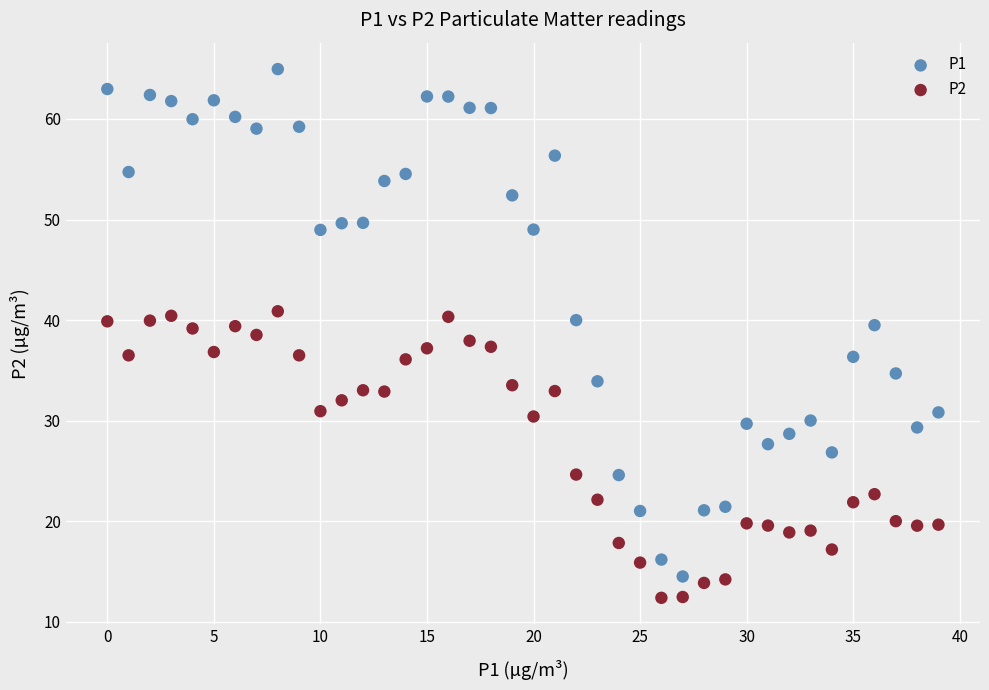

Which series has the largest Y range (max minus min)?

P1